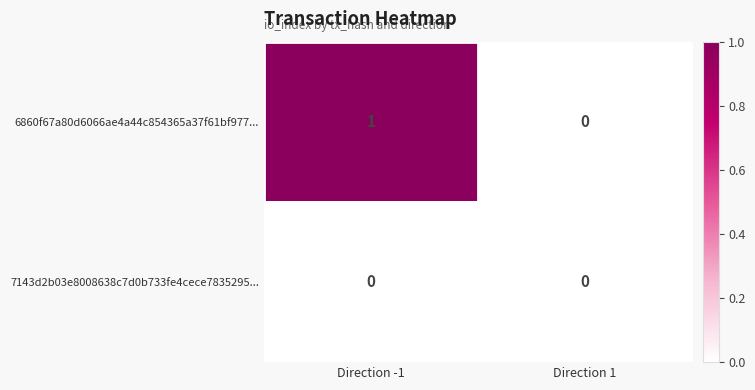

At which label is 6860f67a80d6066ae4a44c854365a37f61bf977... closest to 0?

Direction 1